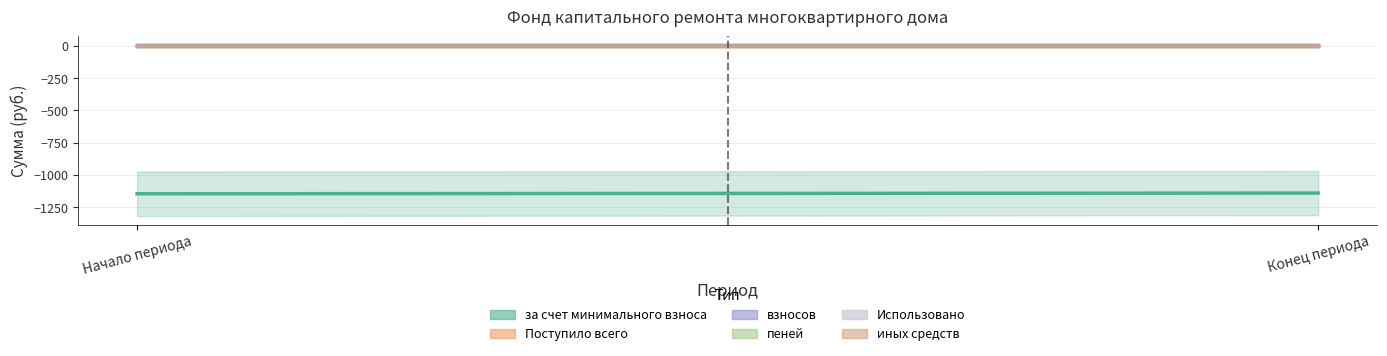

Reading left to right, extract all data points from this chart.

за счет минимального взноса: Начало периода=-1145.4	Конец периода=-1139.8
Поступило всего: Начало периода=5.6	Конец периода=5.6
взносов: Начало периода=5.5	Конец периода=5.5
пеней: Начало периода=0.0	Конец периода=0.0
Использовано: Начало периода=0.0	Конец периода=0.0
иных средств: Начало периода=0.0	Конец периода=0.0